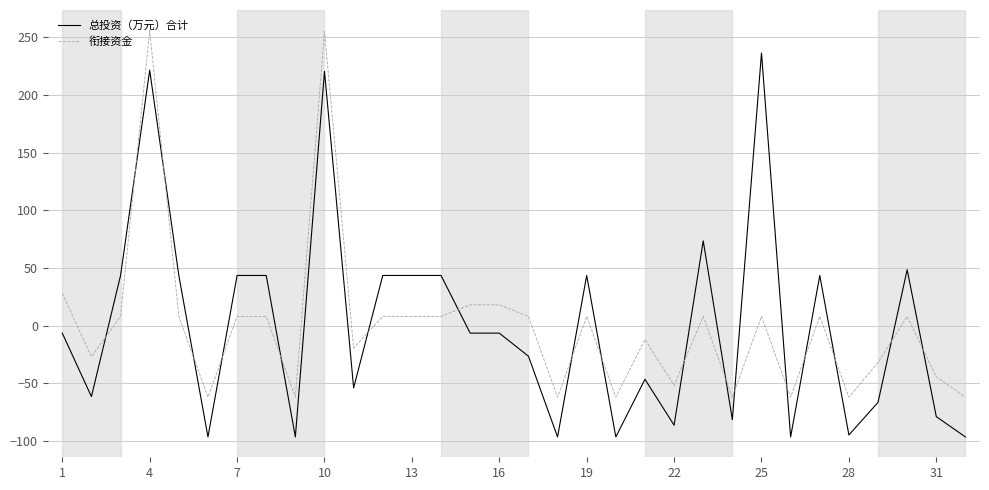

What is the difference between the maximum and minimum values in the 总投资（万元）合计 series?

332.9